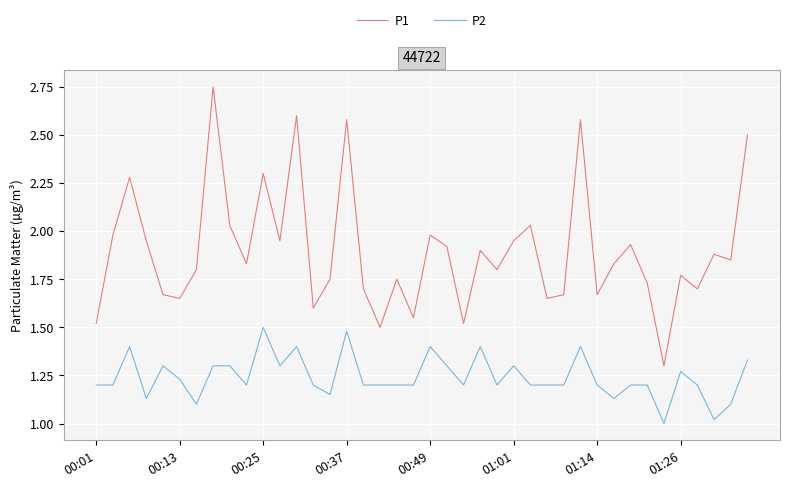

What is the difference between the maximum and minimum values in the P2 series?

0.5